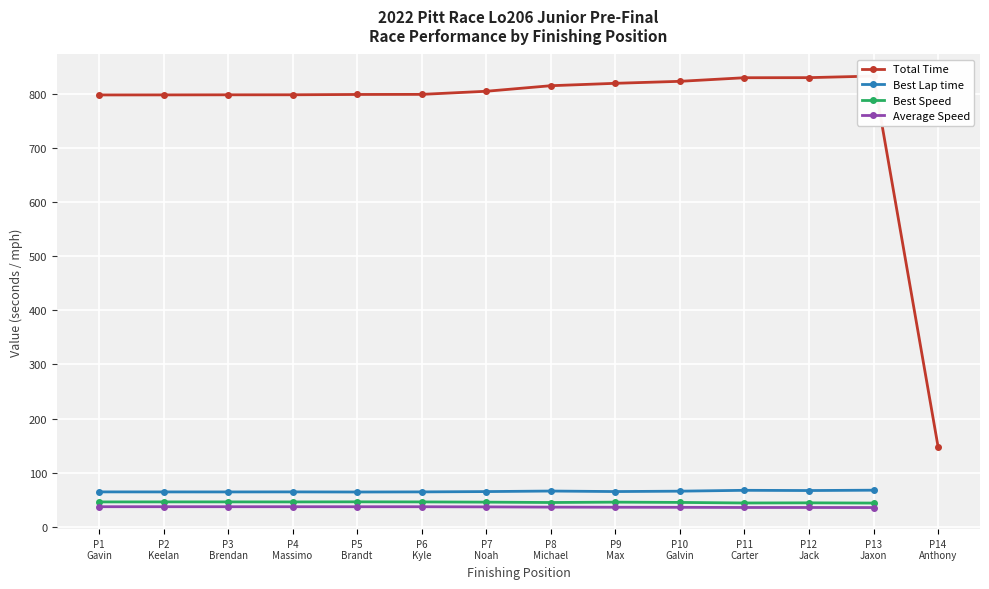

What is the value of the Best Speed point at the 6th from the left?

45.9